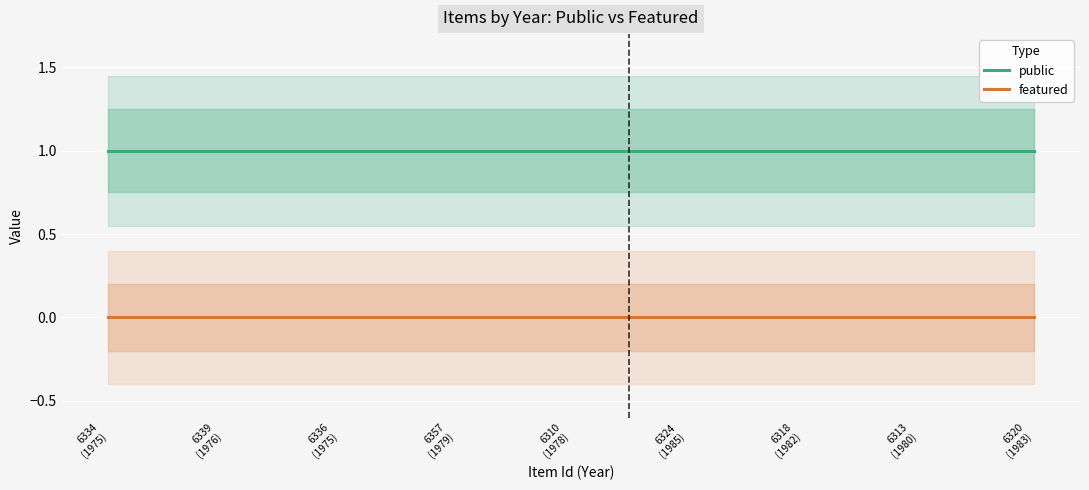

What is the label of the 1st point from the left?

6334
(1975)